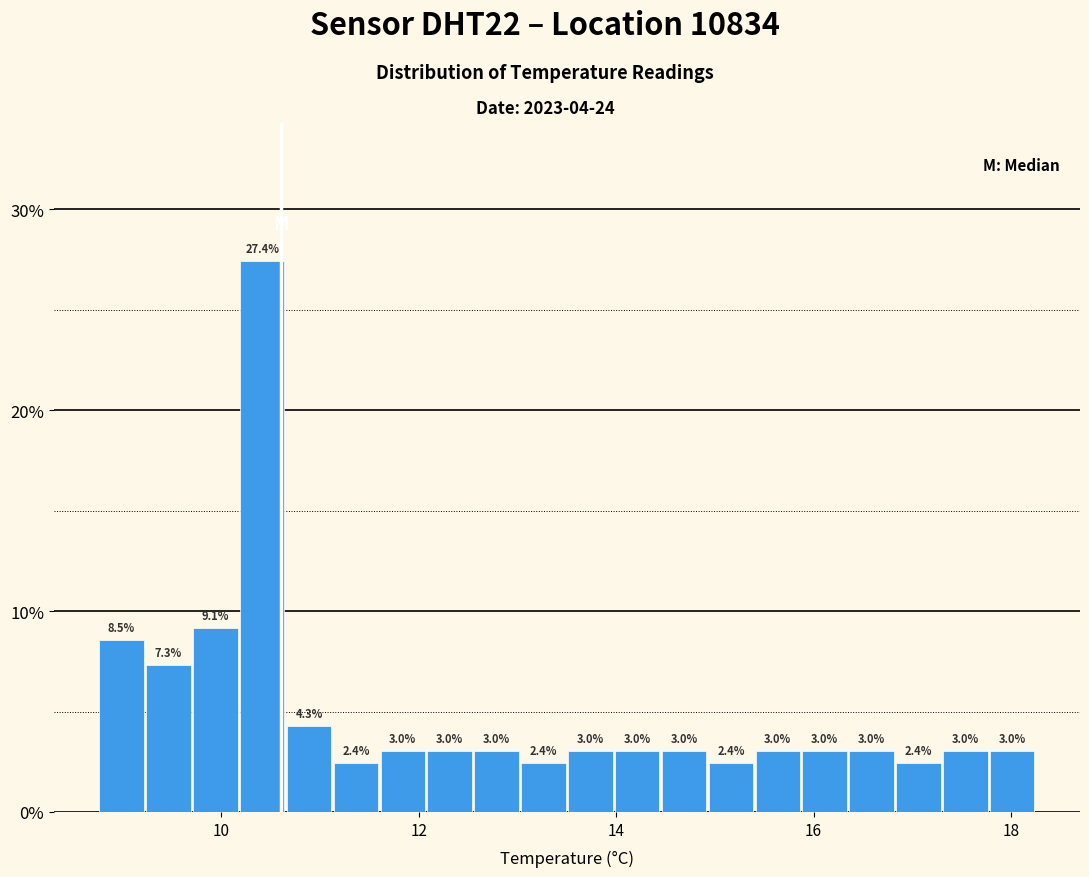

Around what value on the x-axis is the tallest bar? Give the approximate position of its centre, as read against the axis.

10.4